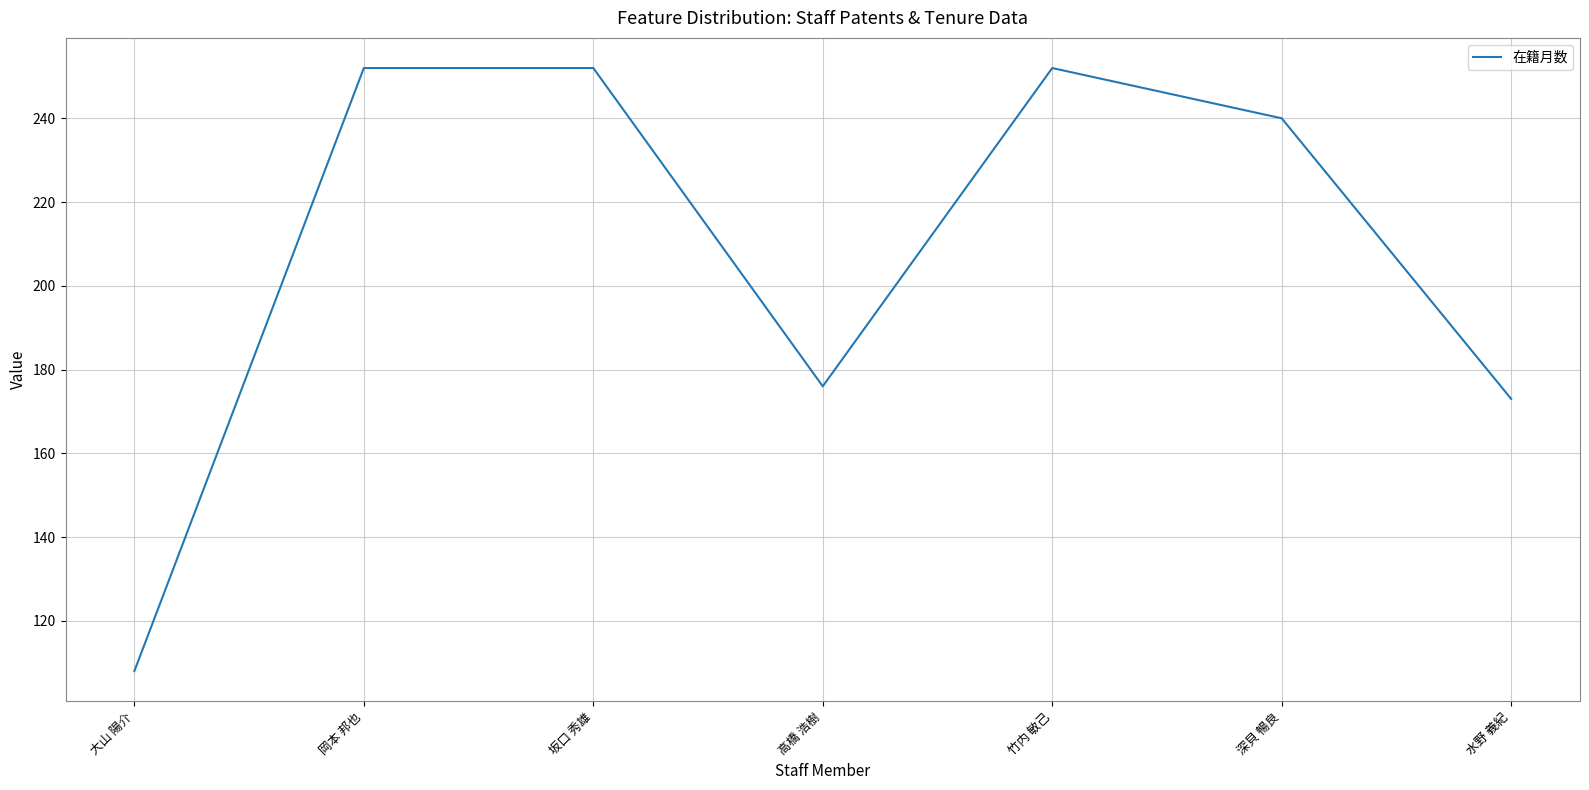

What position from the left is 水野 義紀?

7